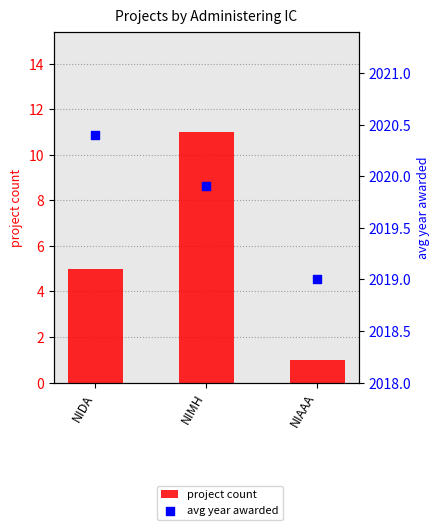

At how many categories does at least one series exceed 552?

3